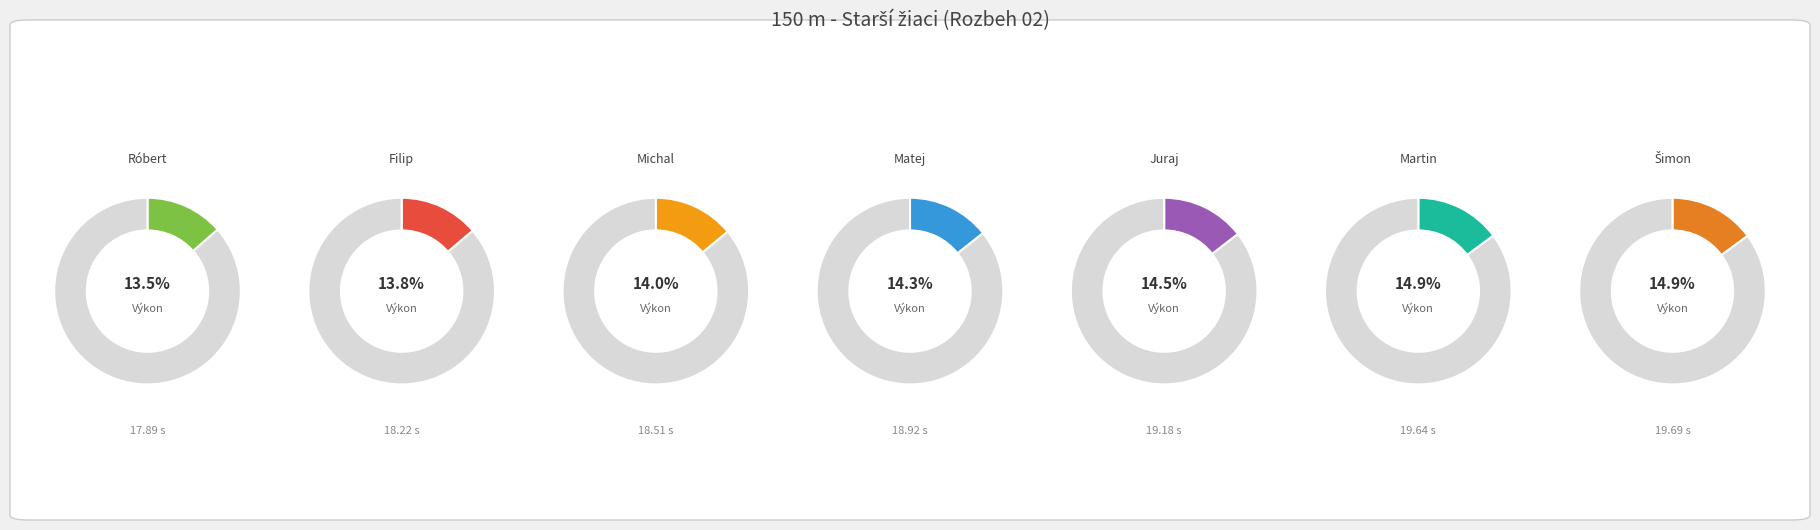

Is there a majority slice in this chart?

No